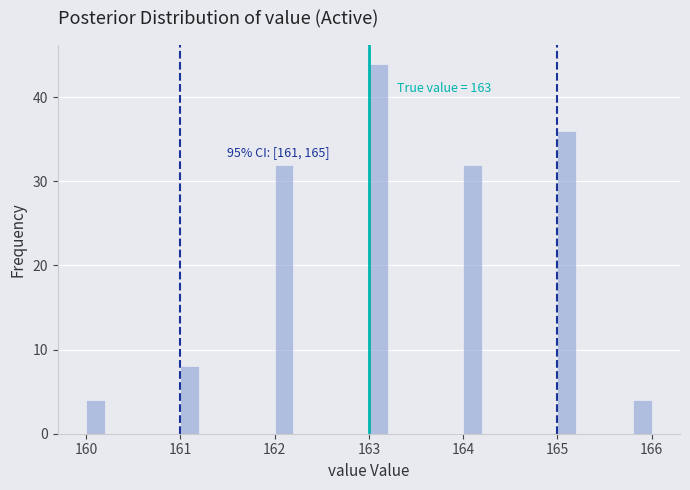

Read against the x-axis, roughly where is the centre of the tallest bar?

163.1